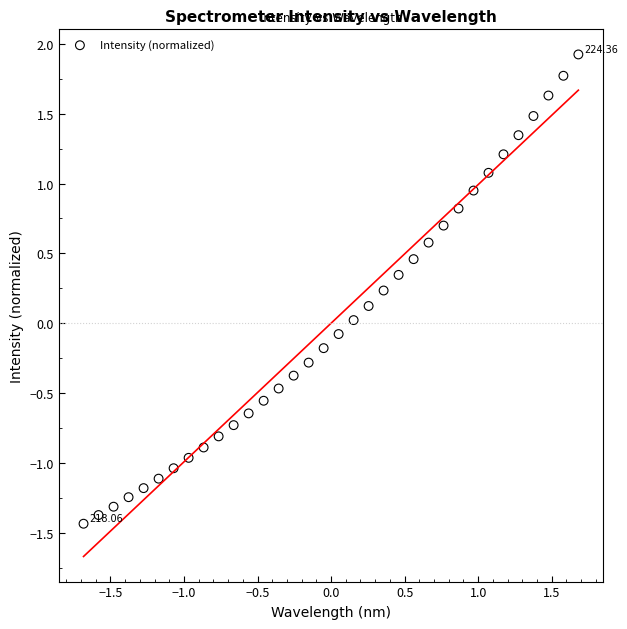

What is the range of X values (max minus min)?

3.4